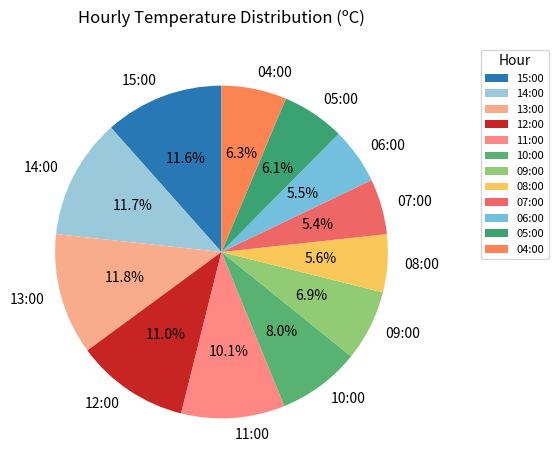

To the nearest percent, what portion does 05:00 represent?

6%